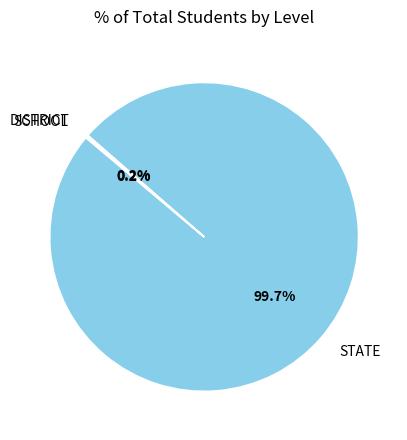

Which slice represents more than half of the pie?

STATE